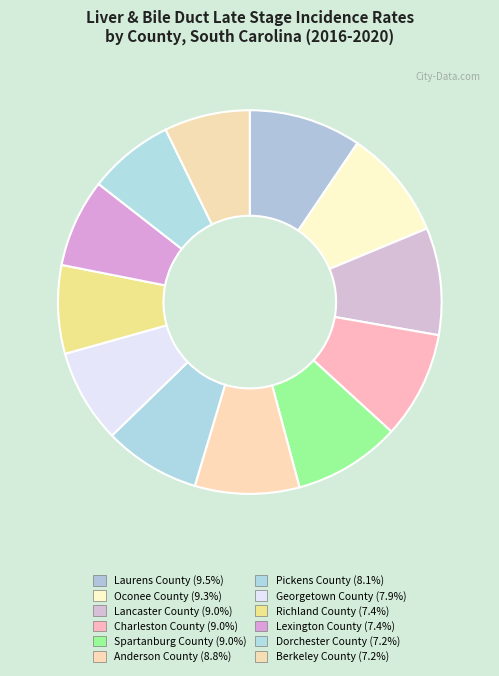

Rank the categories by value from lowest to highest.

Dorchester County, Berkeley County, Richland County, Lexington County, Georgetown County, Pickens County, Anderson County, Lancaster County, Charleston County, Spartanburg County, Oconee County, Laurens County